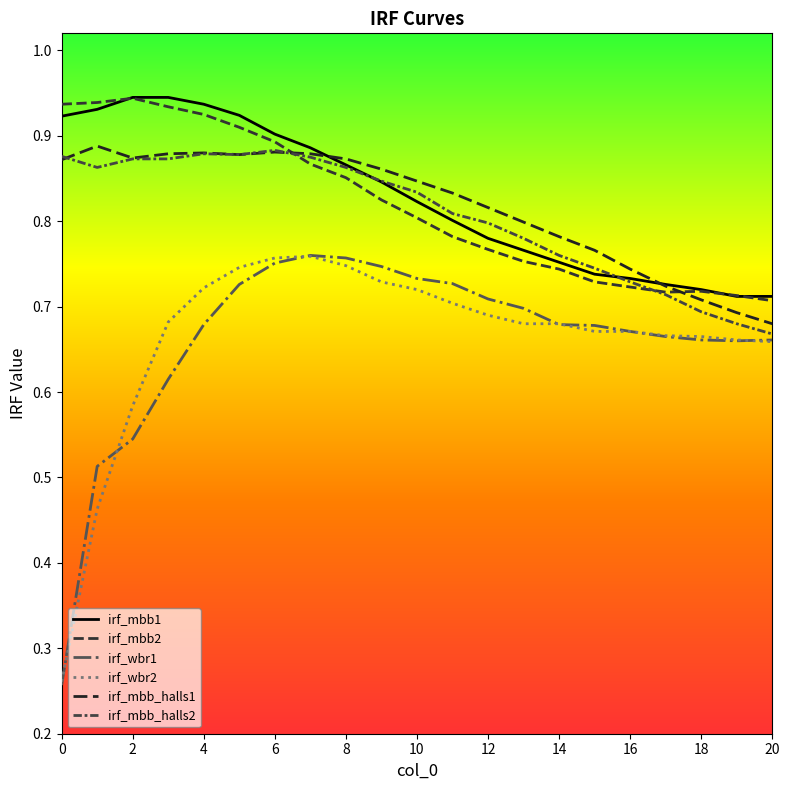

How many irf_mbb1 values are between 0 and 1?

21